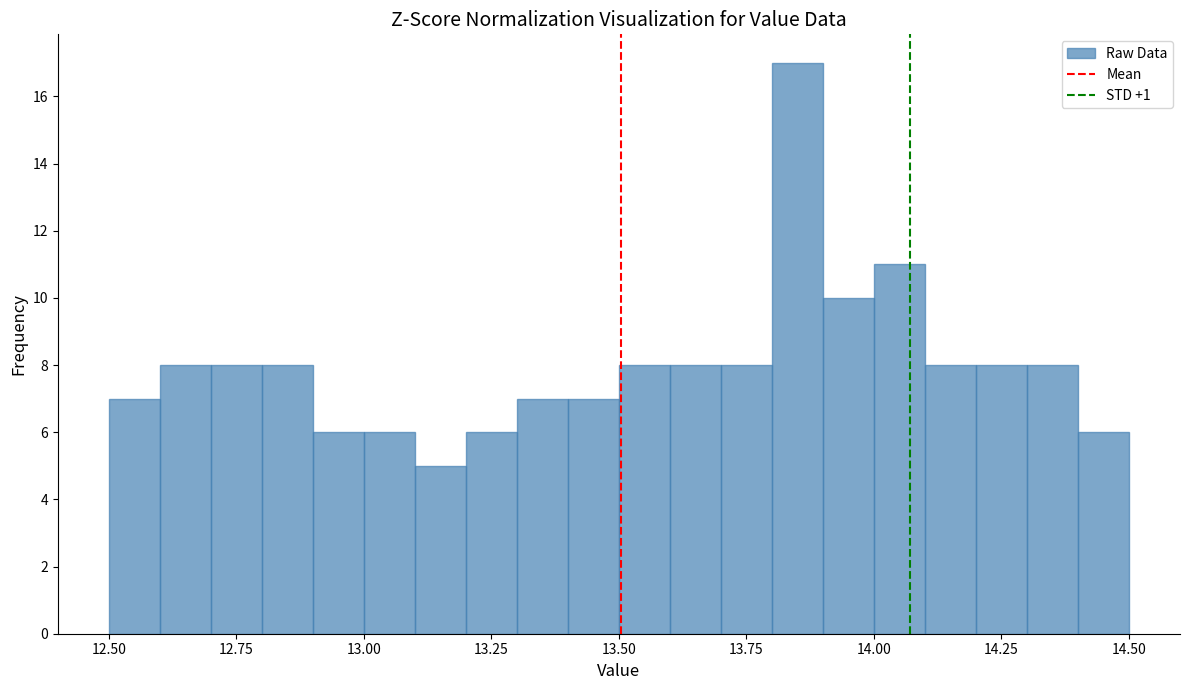

Read against the x-axis, roughly where is the centre of the tallest bar?

13.85